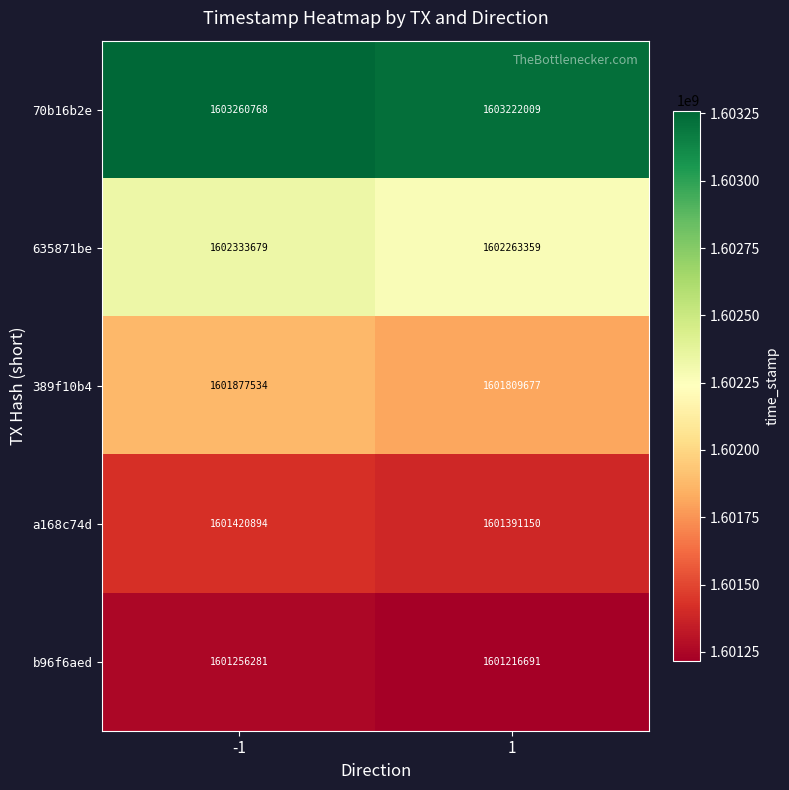

At which category does the chart reach its minimum across all series?

1